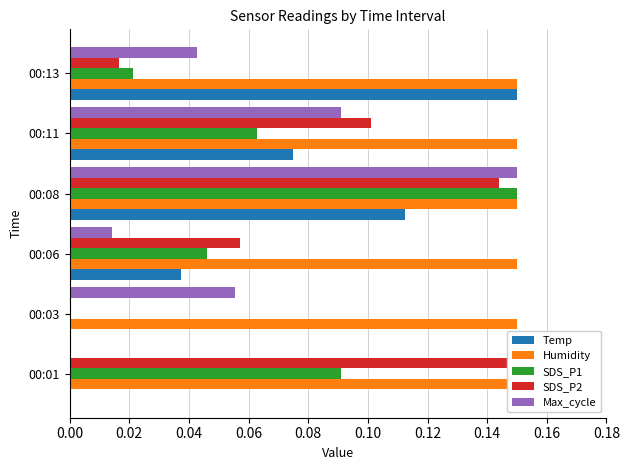

True or false: Temp has a value of 0.0 at 0.08.

False